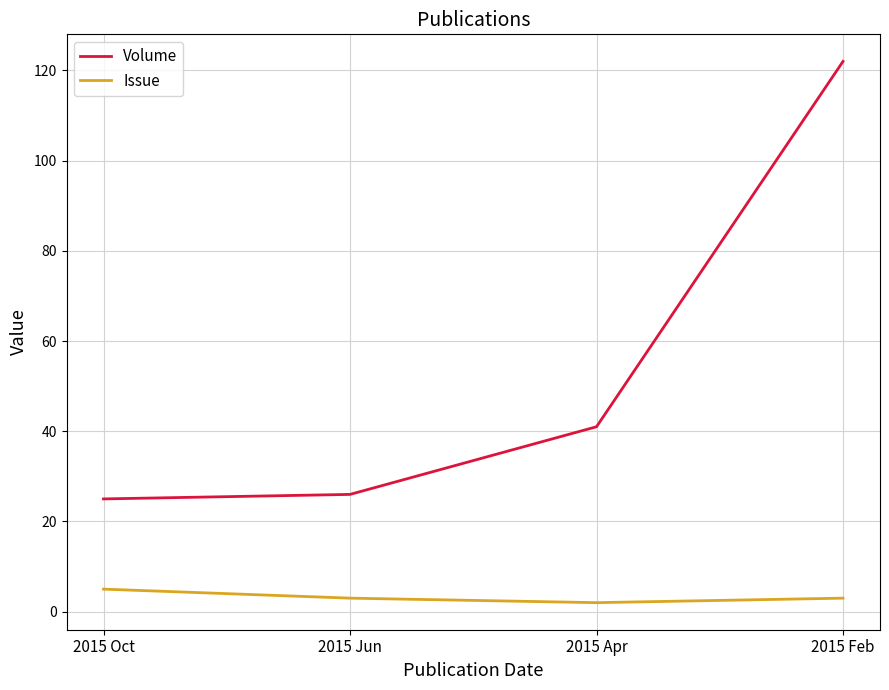

Count the number of data series in this chart.

2